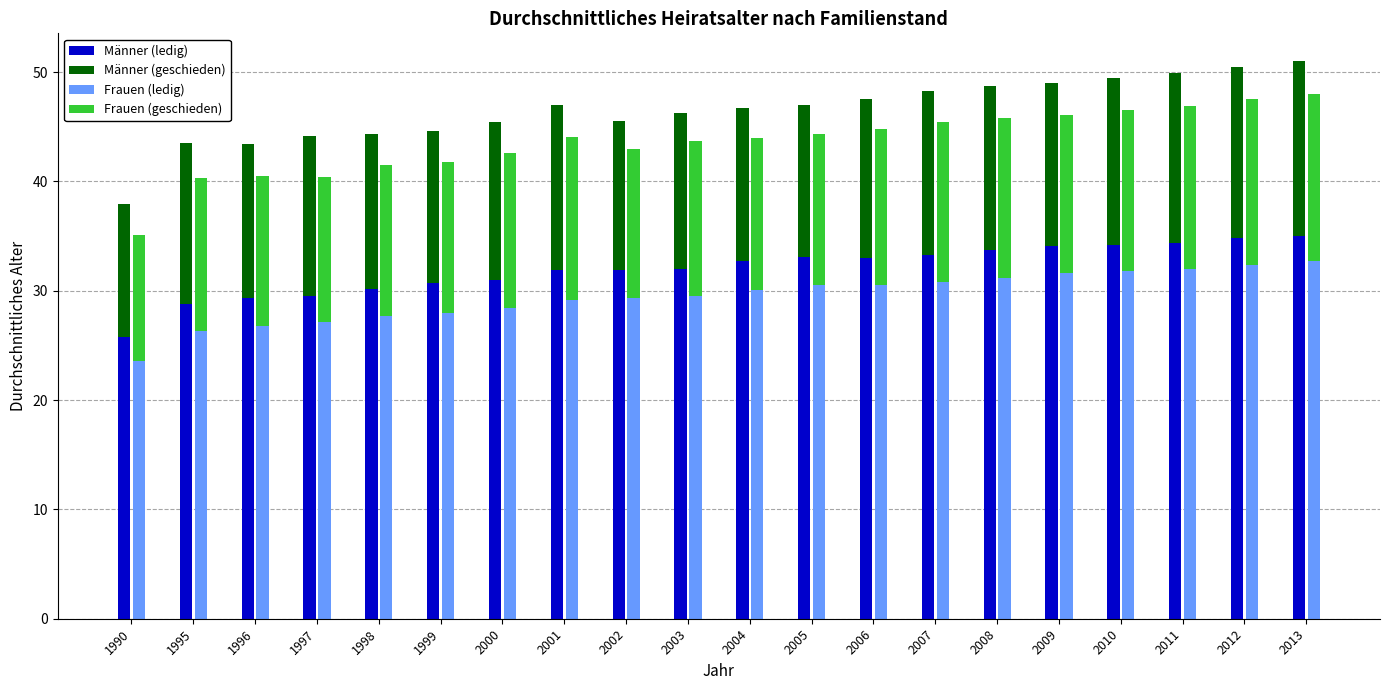

What is the difference between the maximum and second lowest values in the Männer (geschieden) series?

2.4